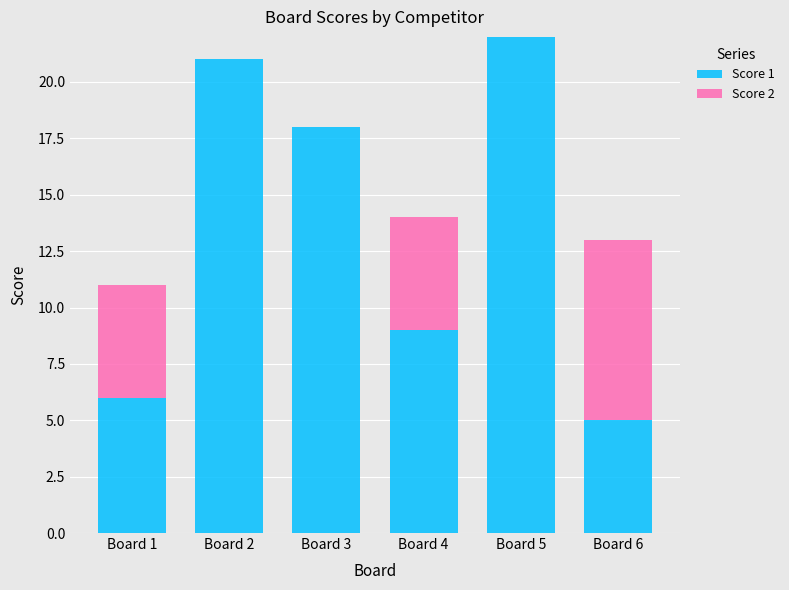

At which label is Score 1 closest to 13?

Board 4